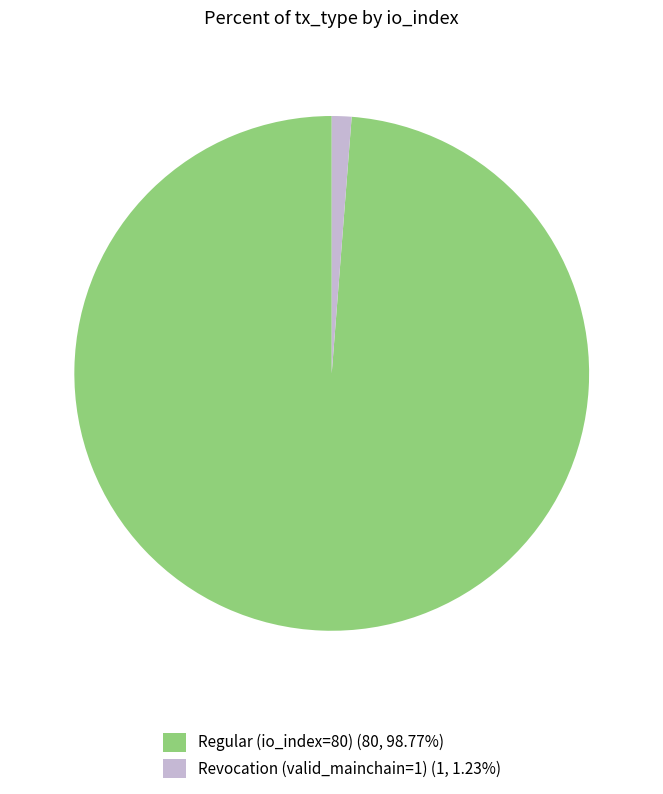

Does Regular (io_index=80) (80, 98.77%) represent more than half of the total?

Yes